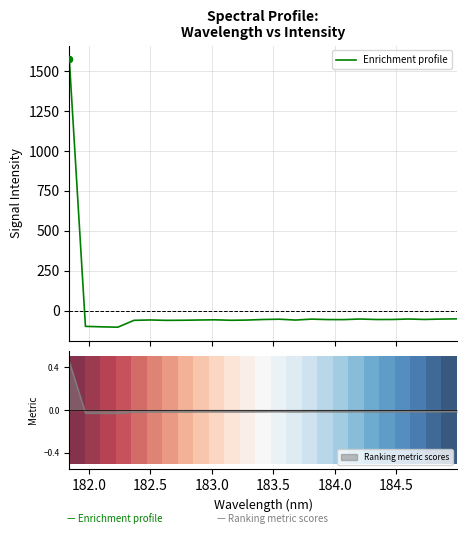

Which series has the widest spread of Y values?

Enrichment profile